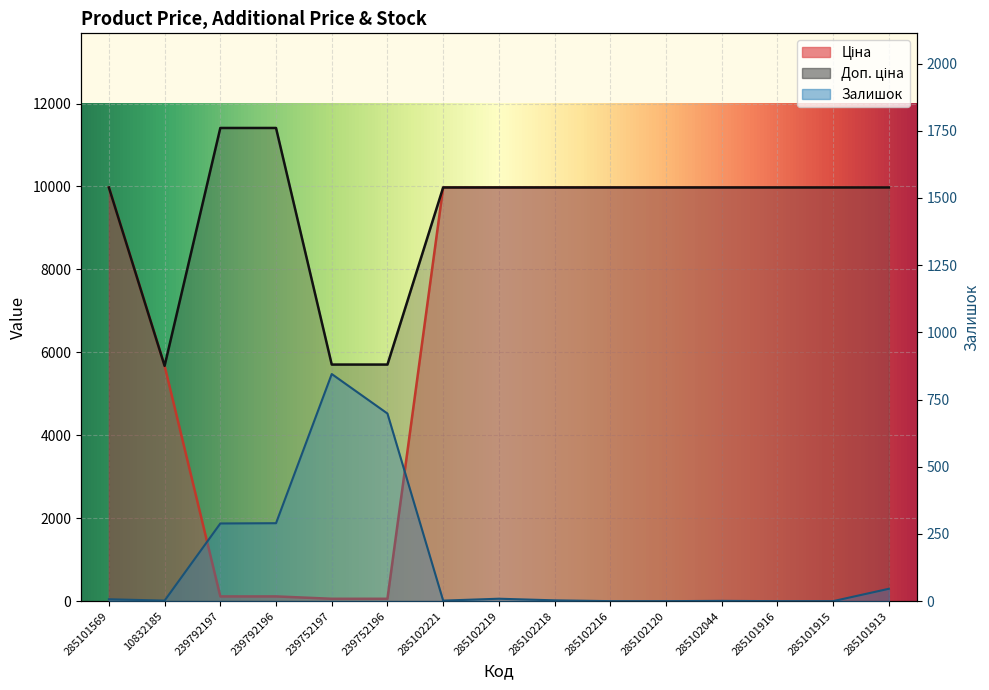

True or false: Залишок has a value of 0.0 at 285102216.

True